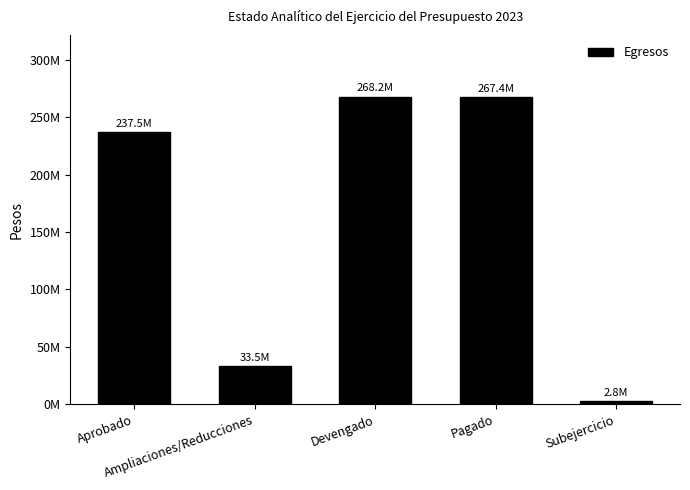

The value at Pagado is 267423314. True or false?

True